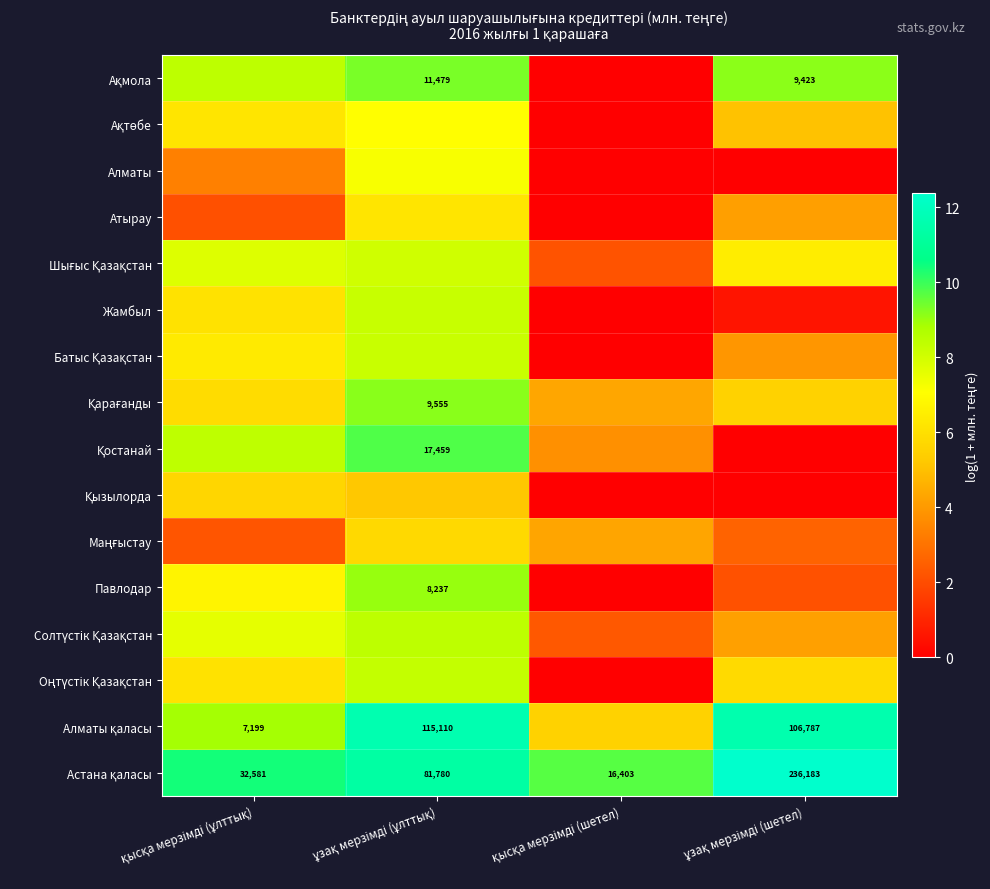

How many categories are shown in the chart?

4